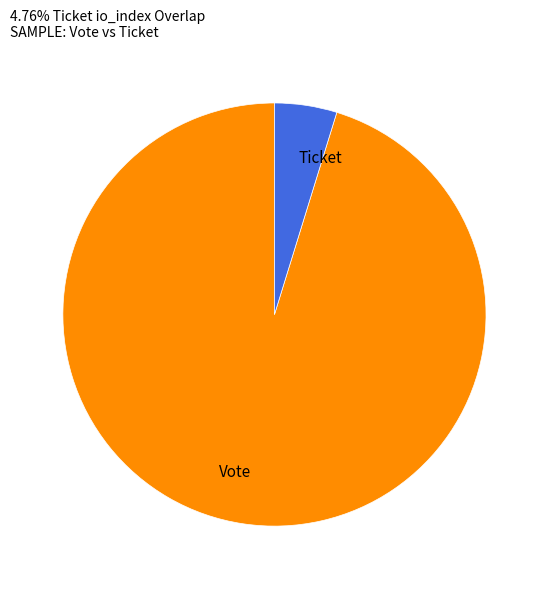

The Ticket slice represents 5% of the pie. True or false?

True